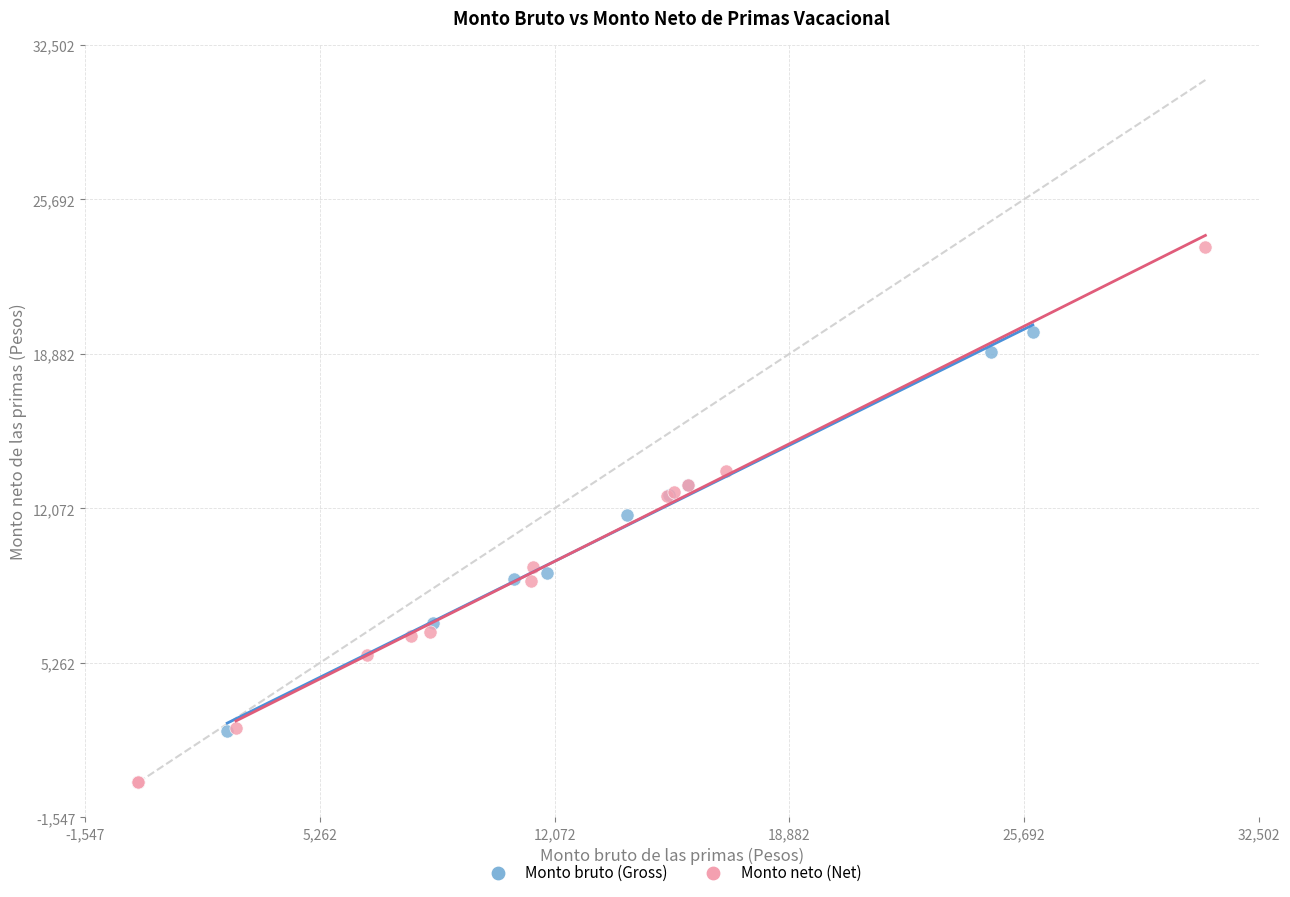

What are all the series names shown in the legend?

Monto bruto (Gross), Monto neto (Net)